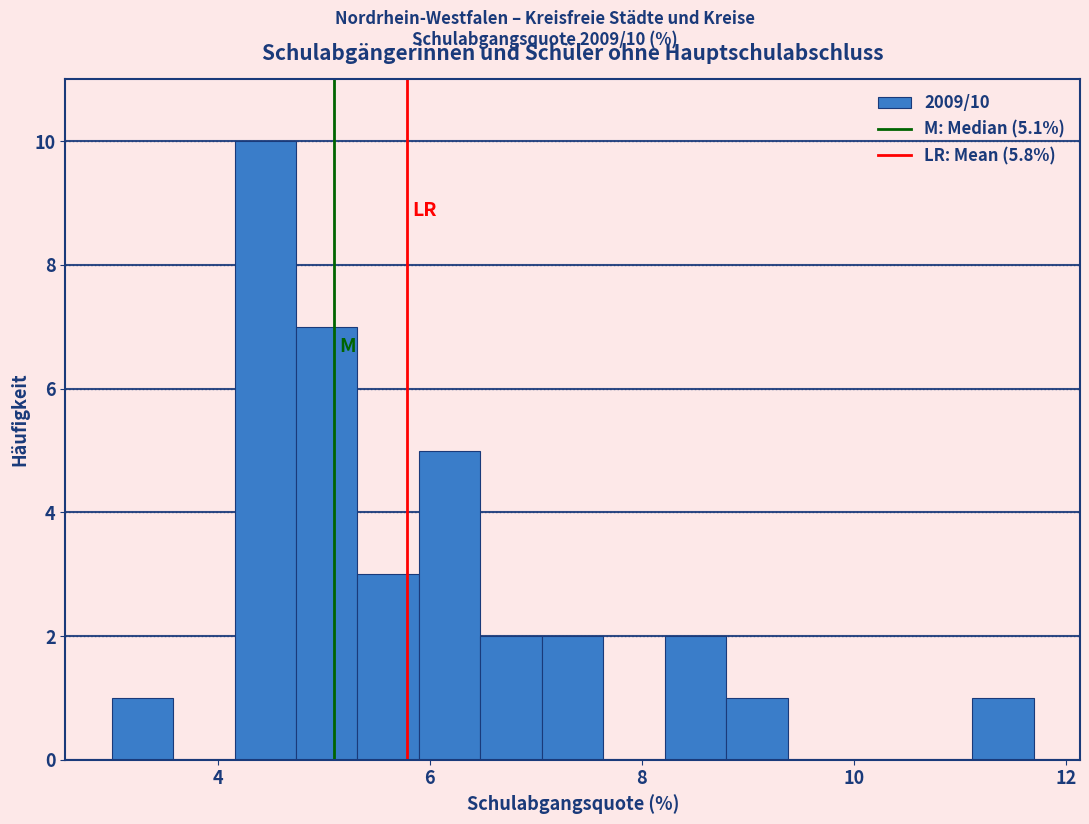

Around what value on the x-axis is the tallest bar? Give the approximate position of its centre, as read against the axis.

4.4